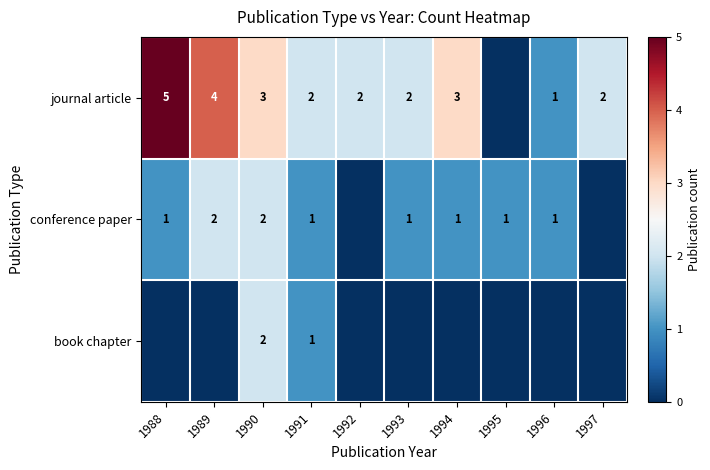

What is the sum of the conference paper values at 1989 and 1994?

3